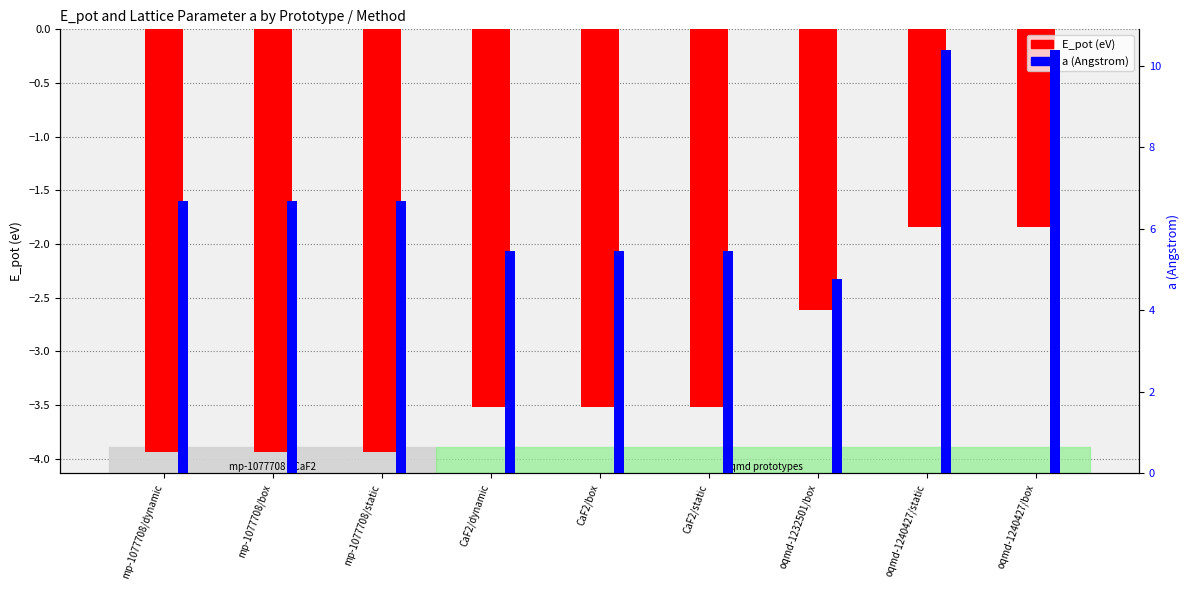

What is the lowest value of the E_pot series?

-3.9